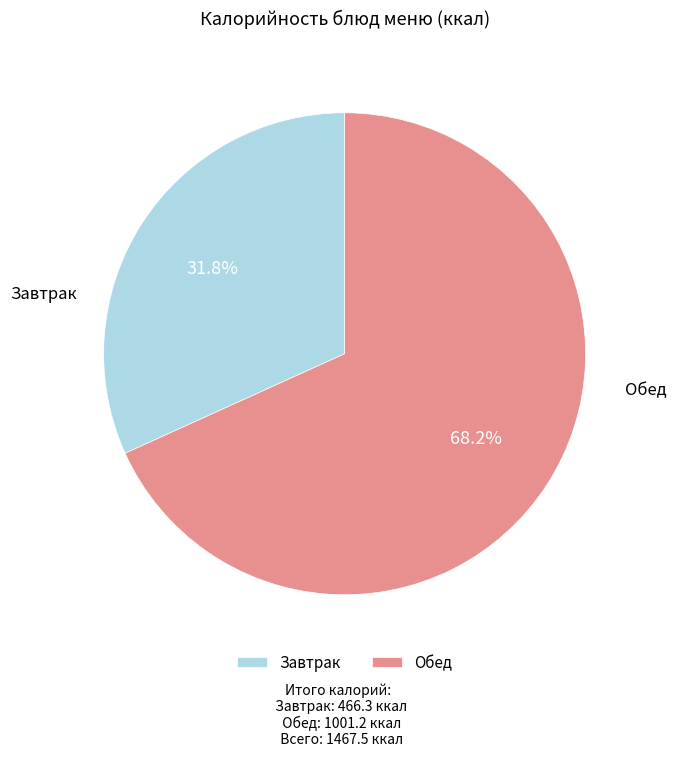

Approximately how many times larger is the value at Обед compared to Завтрак?

2.1